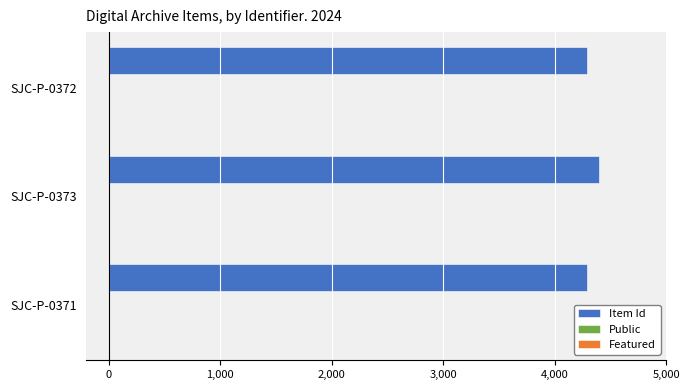

Is it true that Item Id equals 2426 at SJC-P-0373?

False